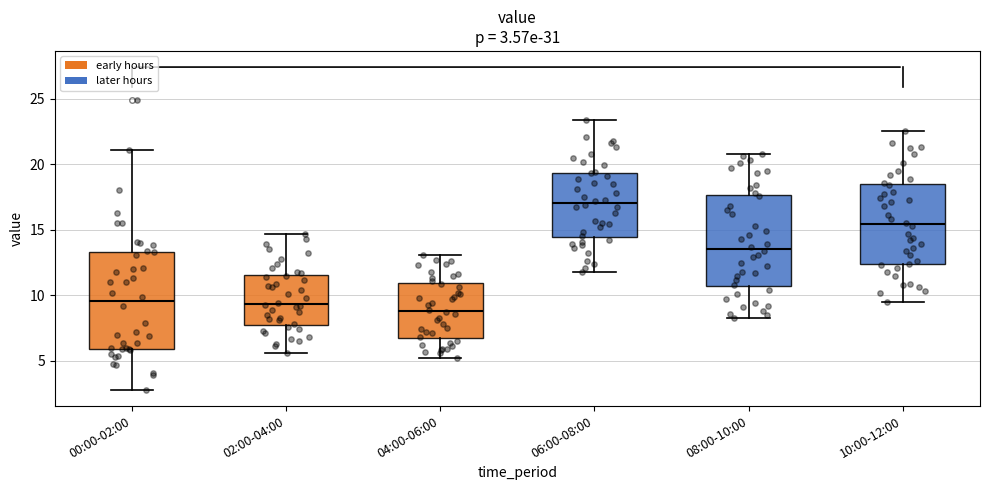

Which box's median line is the lowest?

04:00-06:00